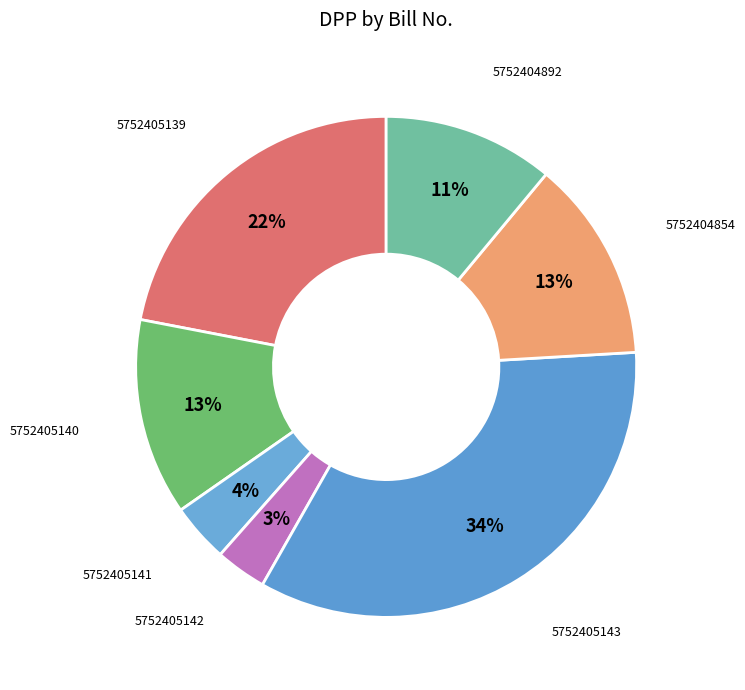

What is the largest slice in the pie chart?

5752405143